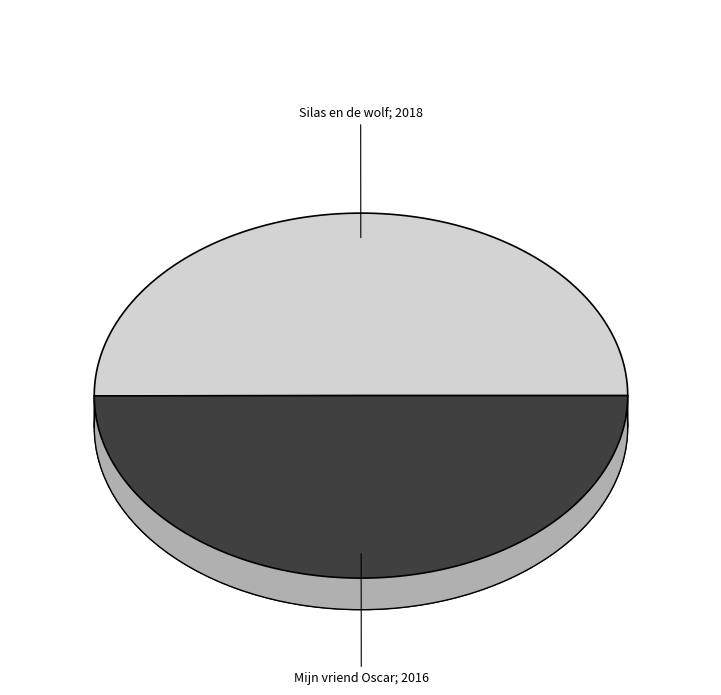

The Silas en de wolf slice represents 50% of the pie. True or false?

True